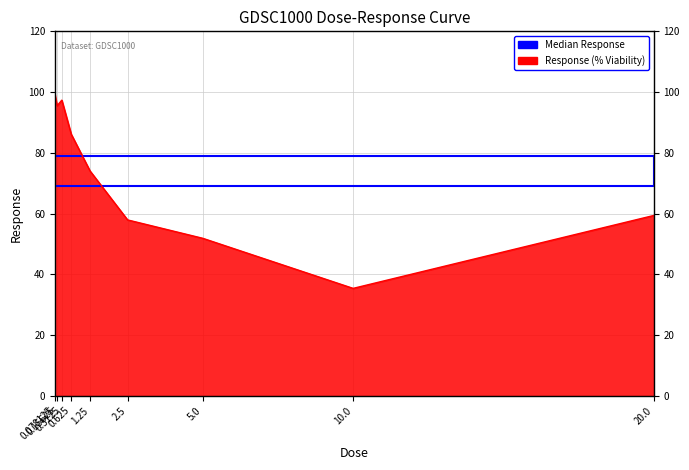

List the labels in order of value, largest first.

0.078125, 0.3125, 0.15625, 0.625, 1.25, 20.0, 2.5, 5.0, 10.0